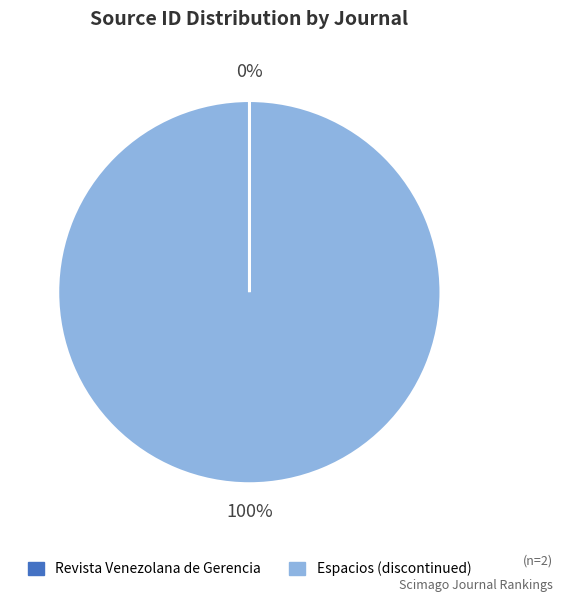

The Espacios (discontinued) slice represents 100% of the pie. True or false?

True